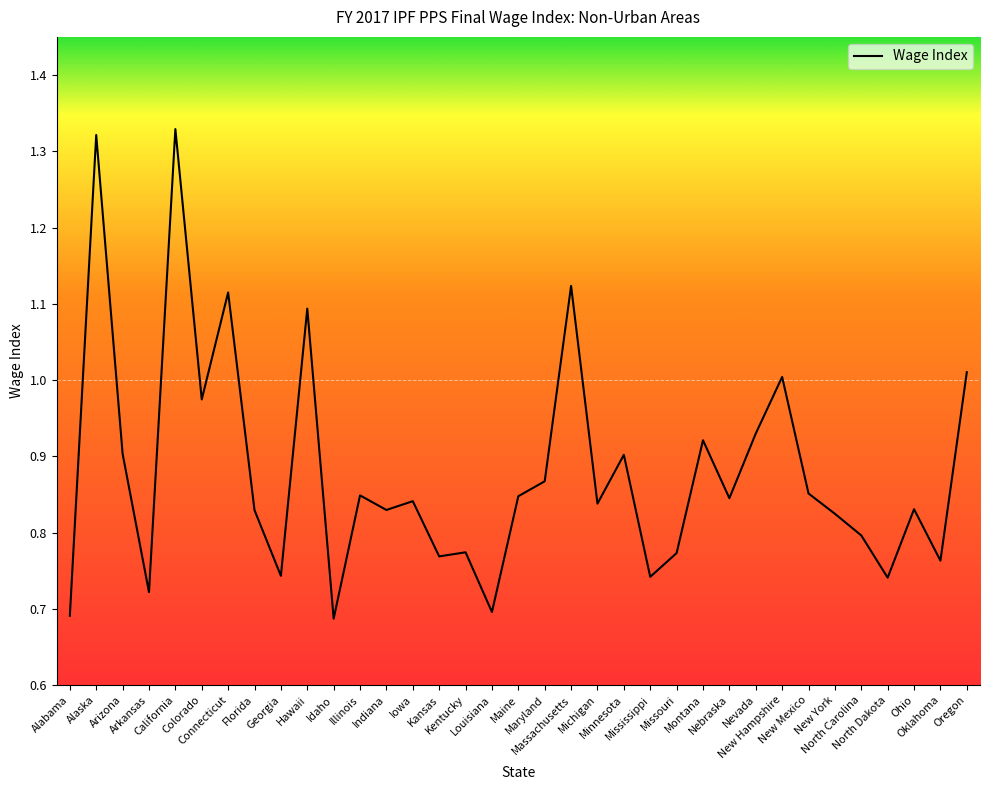

What is the difference between the maximum and minimum values?

0.6